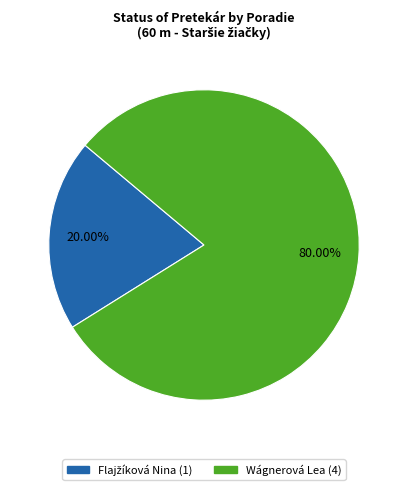

Which category has the biggest portion of the pie?

Wágnerová Lea